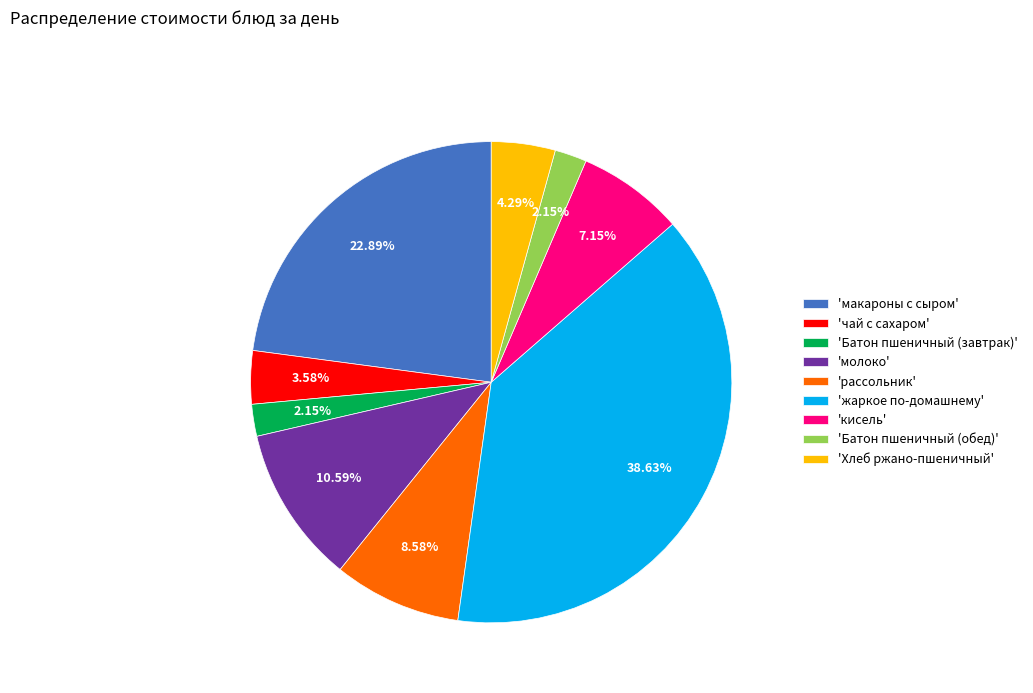

What is the largest slice in the pie chart?

'жаркое по-домашнему'